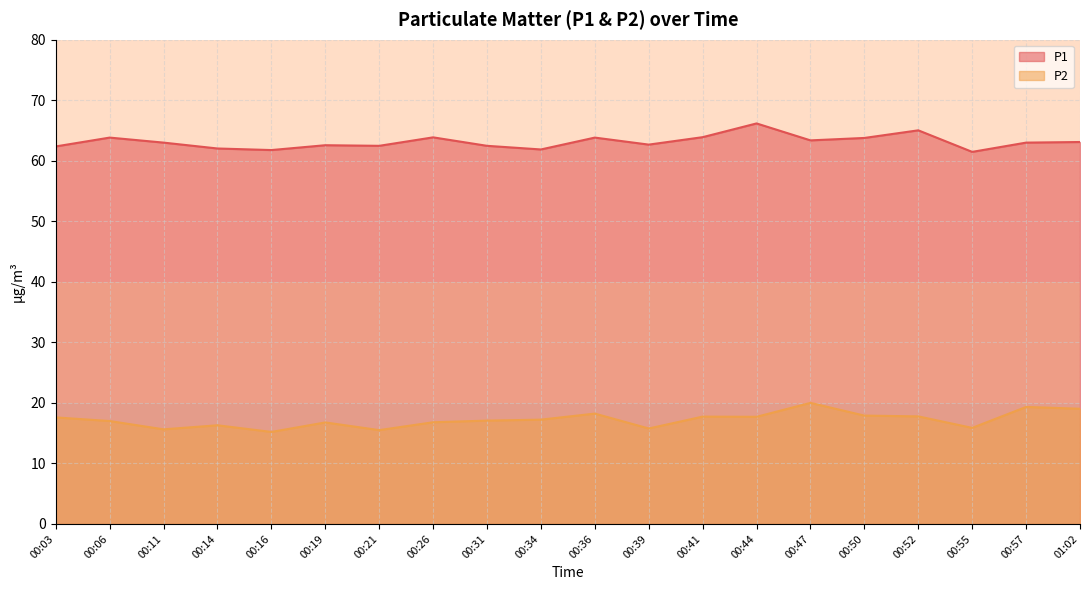

What is the label of the 1st point from the right?

01:02